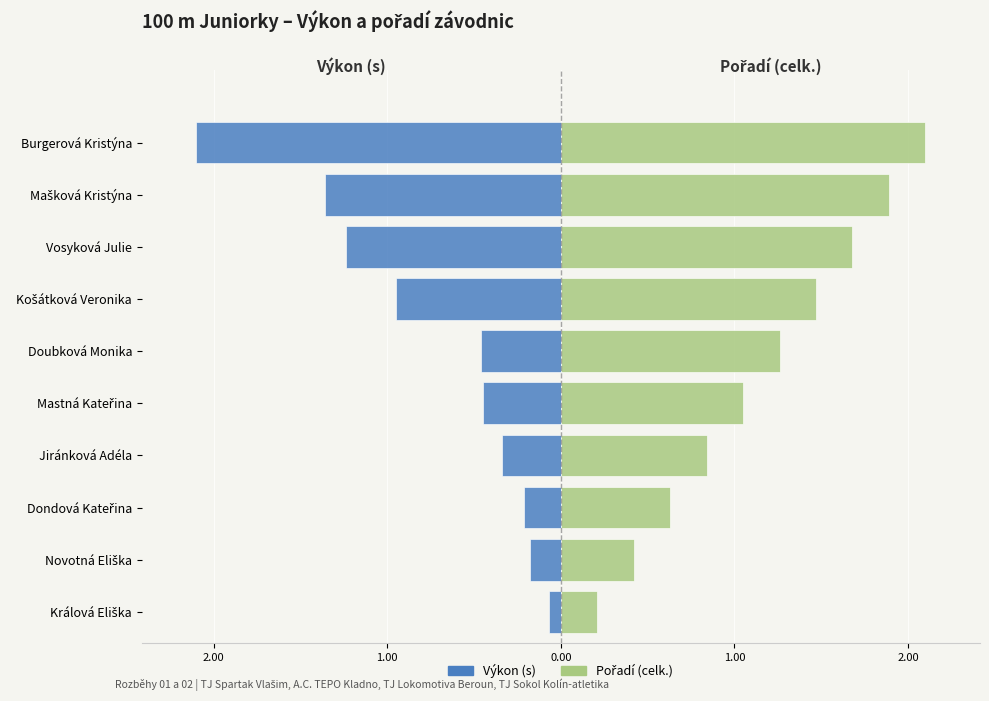

Rank the series at Dondová Kateřina from lowest to highest value.

Výkon (s), Pořadí (celk.)